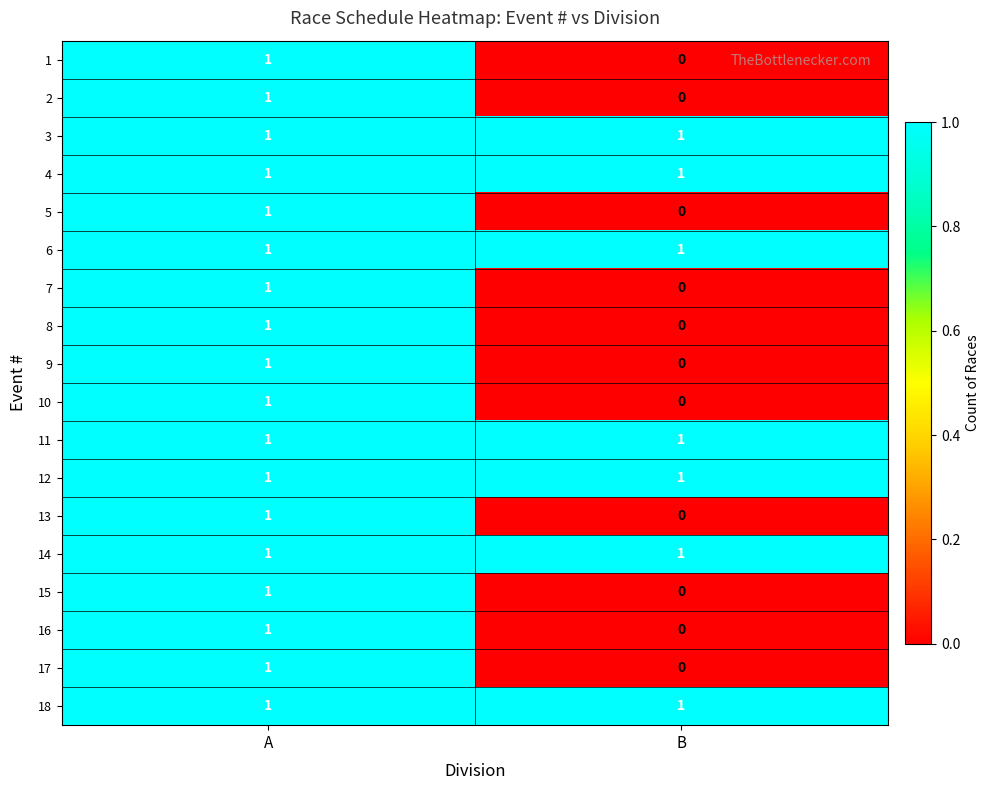

What is the total value across all series at B?

7